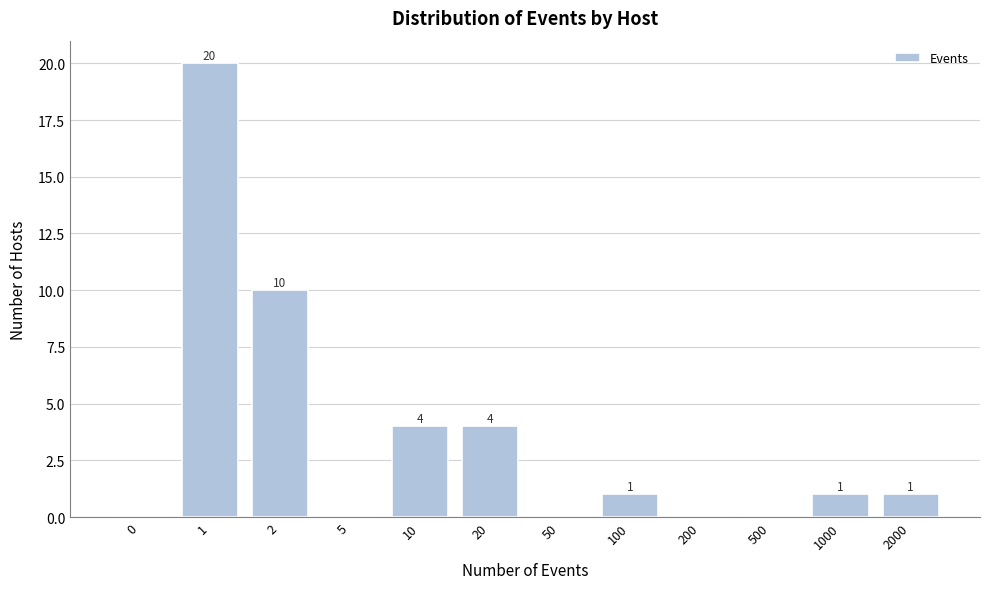

Reading left to right, list all the values displayed in this chart.

0=0	1=20	2=10	5=0	10=4	20=4	50=0	100=1	200=0	500=0	1000=1	2000=1